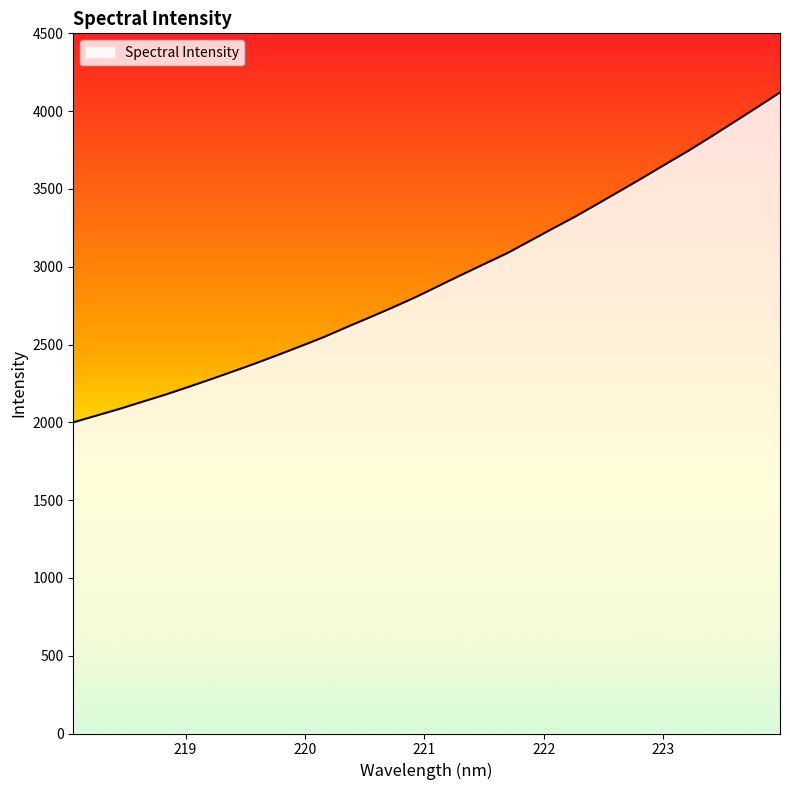

What is the smallest value displayed?

1999.9